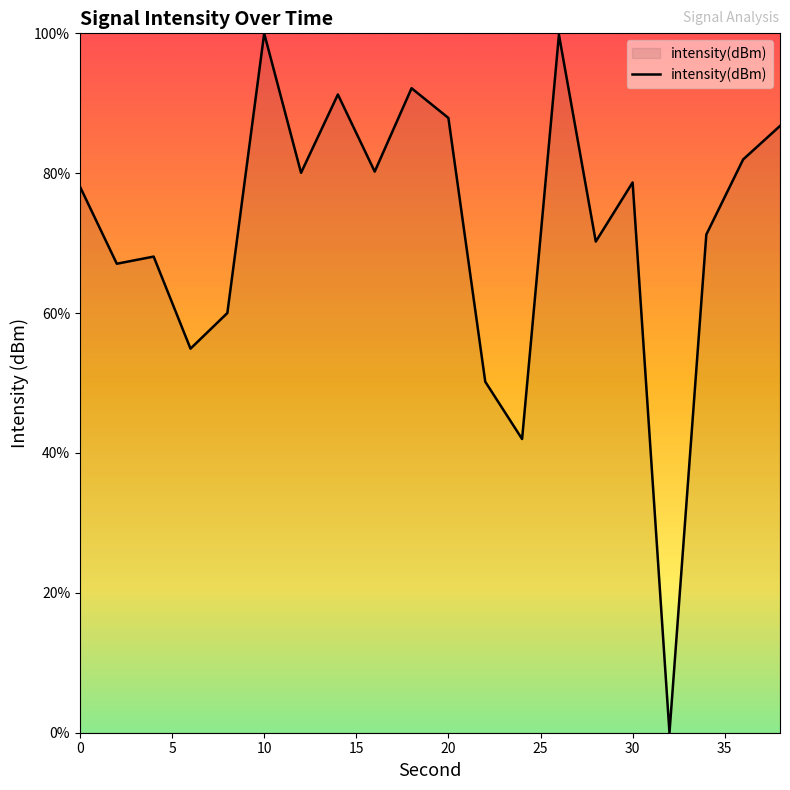

What is the difference between the maximum and minimum values?

100.0